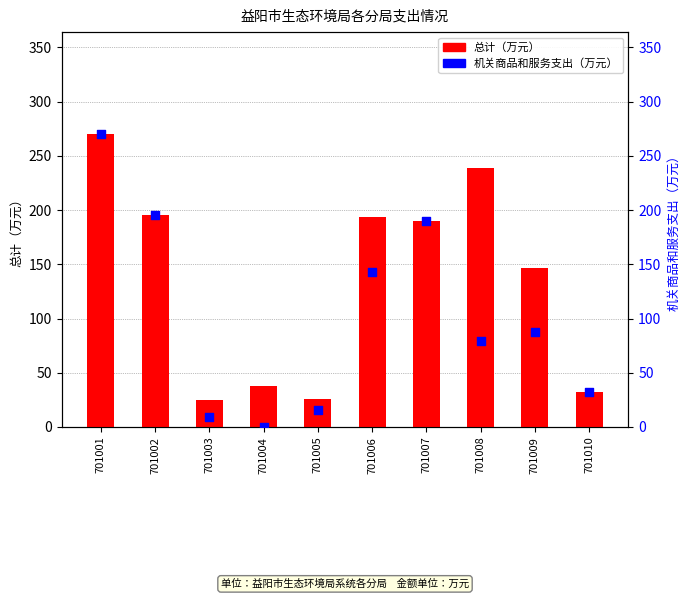

Which series has the largest Y range (max minus min)?

机关商品和服务支出合计